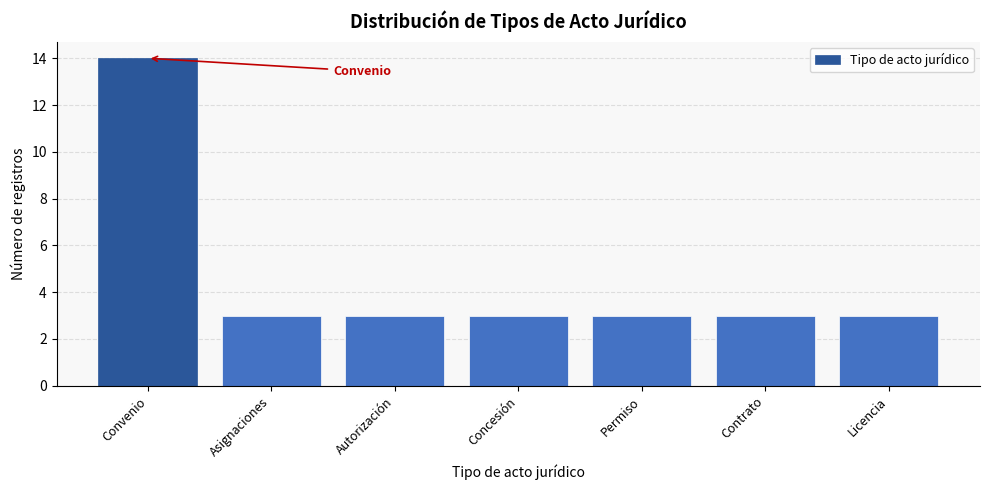

Reading right to left, what are all the values shown in this chart?

3	3	3	3	3	3	14